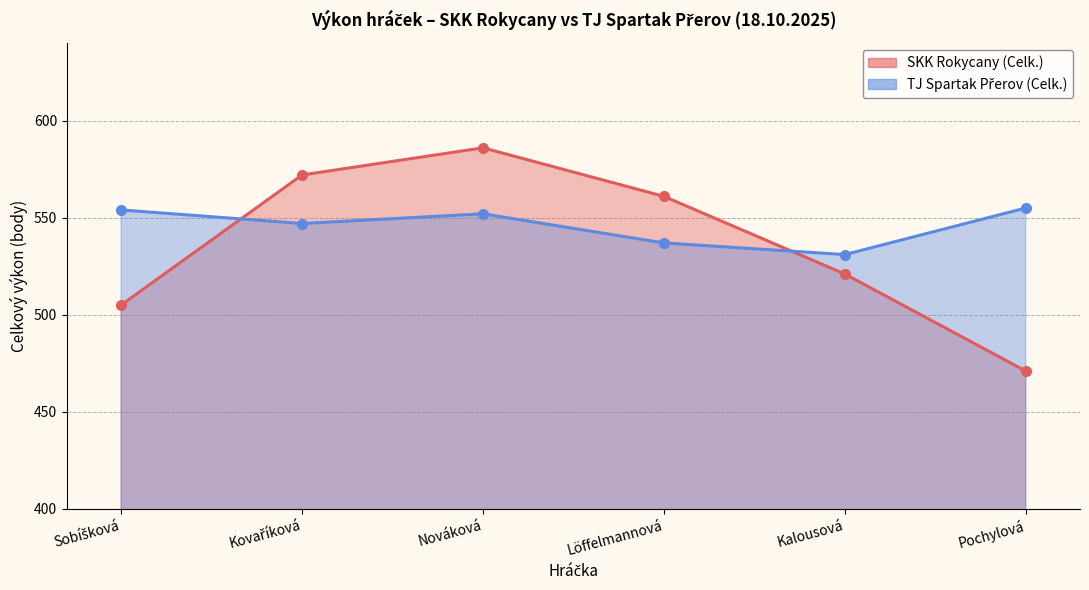

At which label does TJ Spartak Přerov (Celk.) reach its minimum?

Kalousová